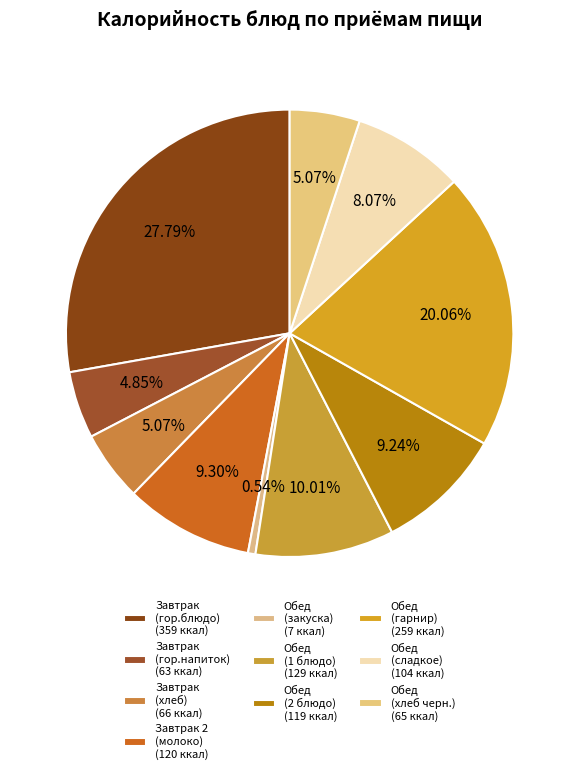

How many segments does this pie chart have?

10